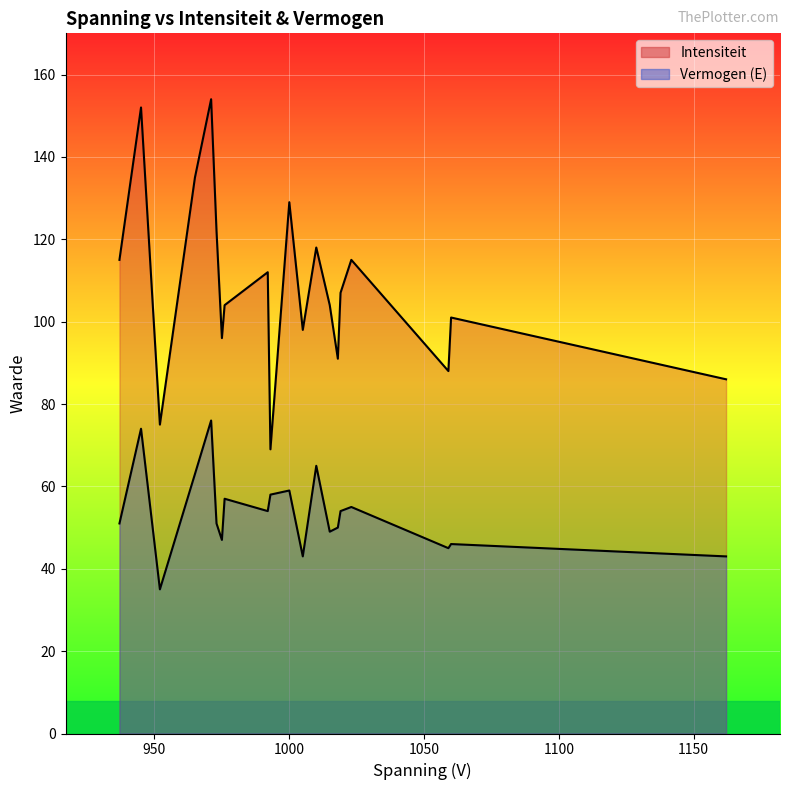

True or false: Intensiteit and Vermogen (E) cross at least once.

False